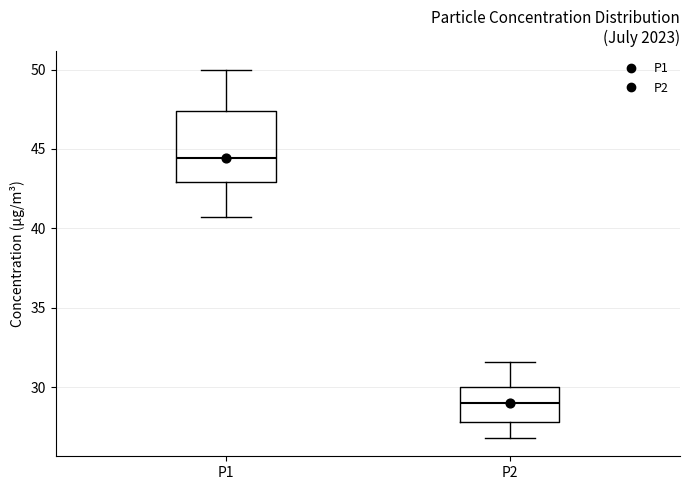

Reading left to right, read every box against the y-axis: the position of its median line, the range the box covers, and the ends of its whiskers. The values are not printed on the chart, so give them approximately, as read against the axis.

P1: median 44.5, box 43.0 to 47.5, whiskers 40.5 to 50.0
P2: median 29.0, box 28.0 to 30.0, whiskers 27.0 to 31.5